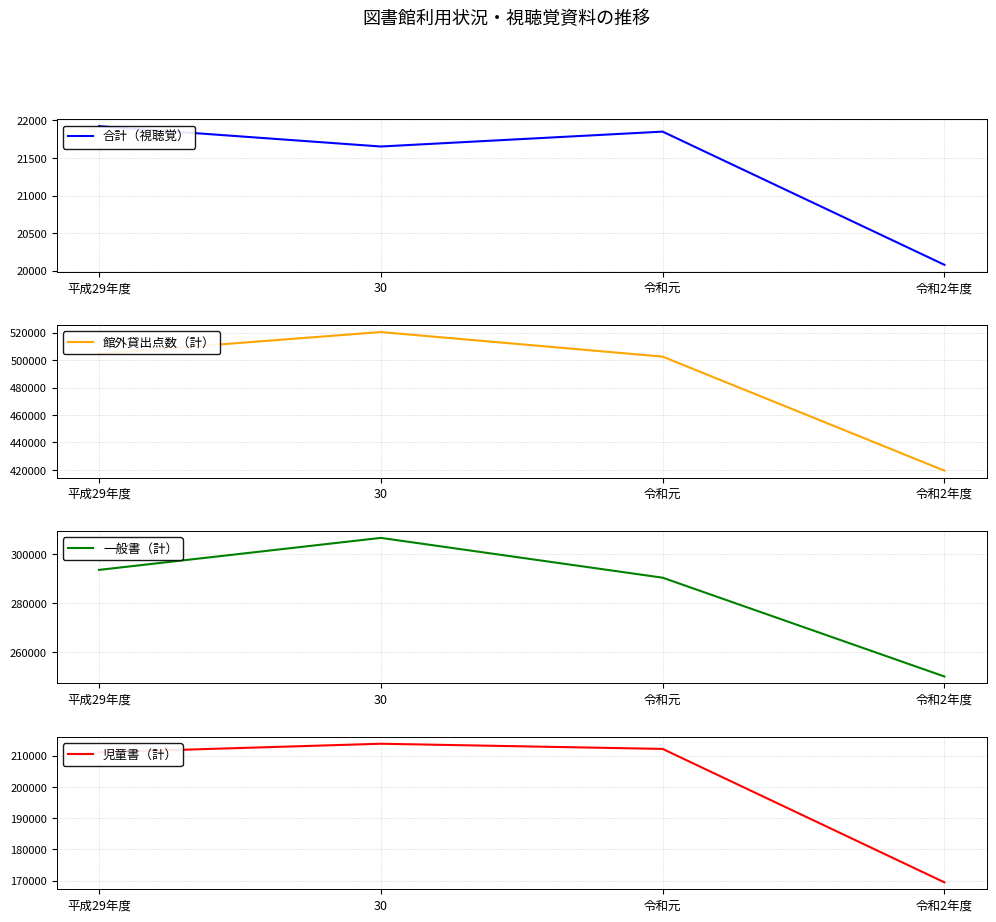

Where is the first local maximum for 合計（視聴覚）?

令和元